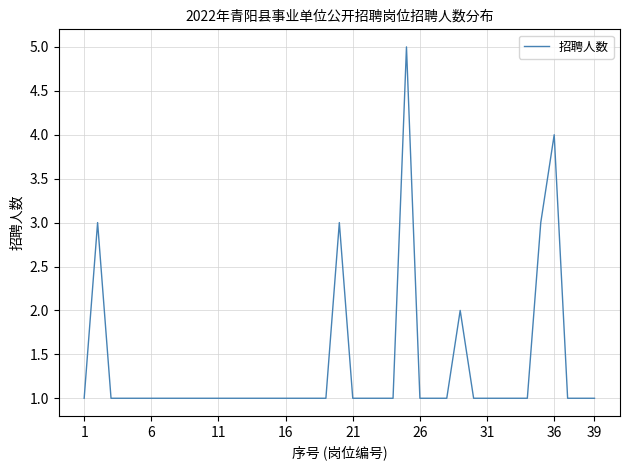

What is the sum of all values?

53